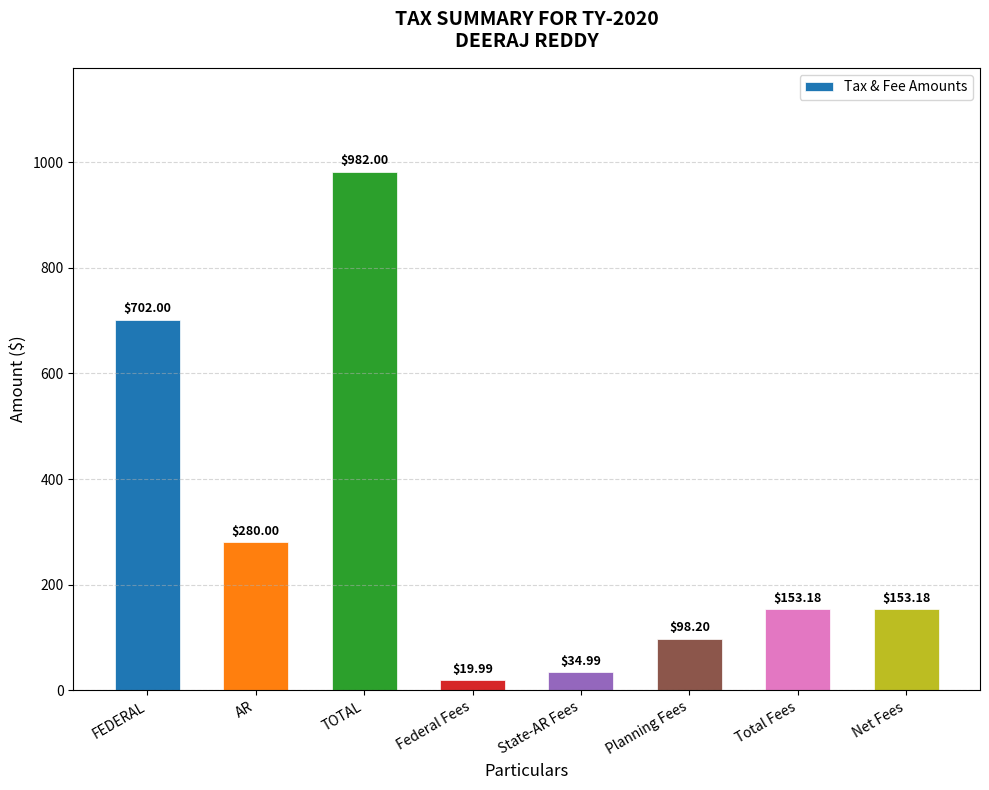

Between Net Fees and AR, which is larger?

AR